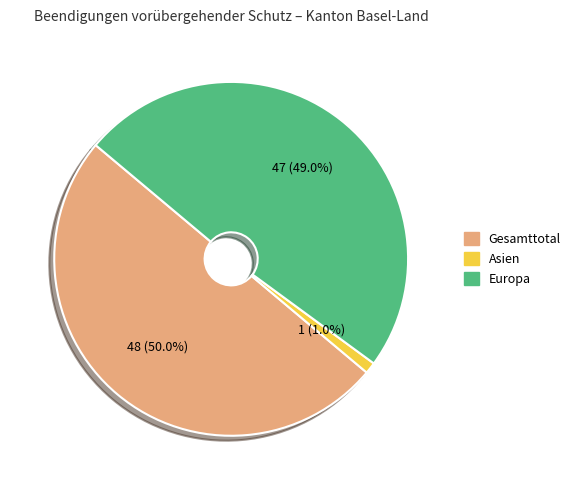

Which has a higher value, Asien or Gesamttotal?

Gesamttotal